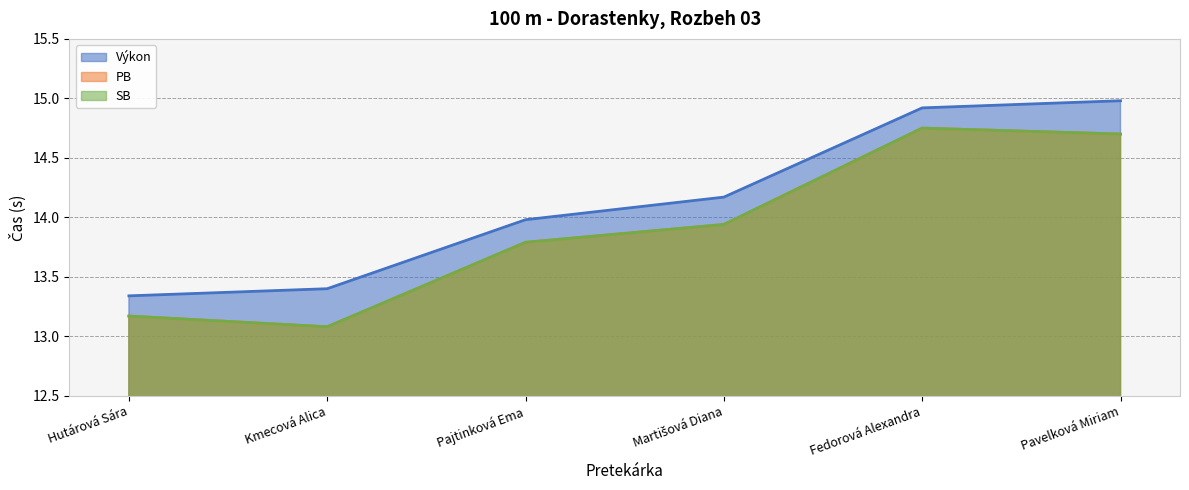

Is the value of SB at Hutárová Sára greater than the value of Výkon at Fedorová Alexandra?

No